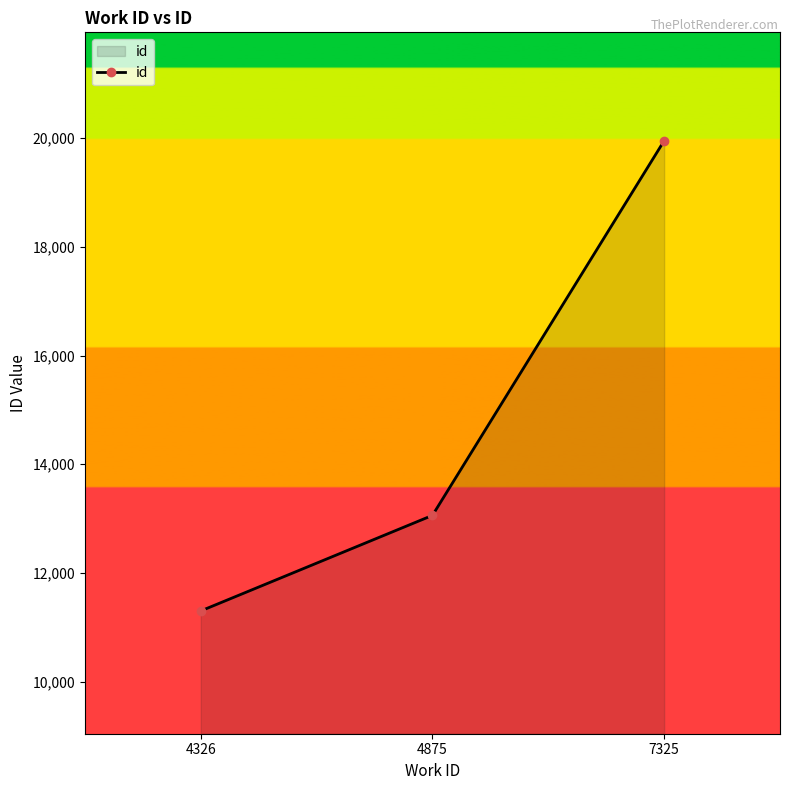

True or false: the data shows 29369 at 7325.

False